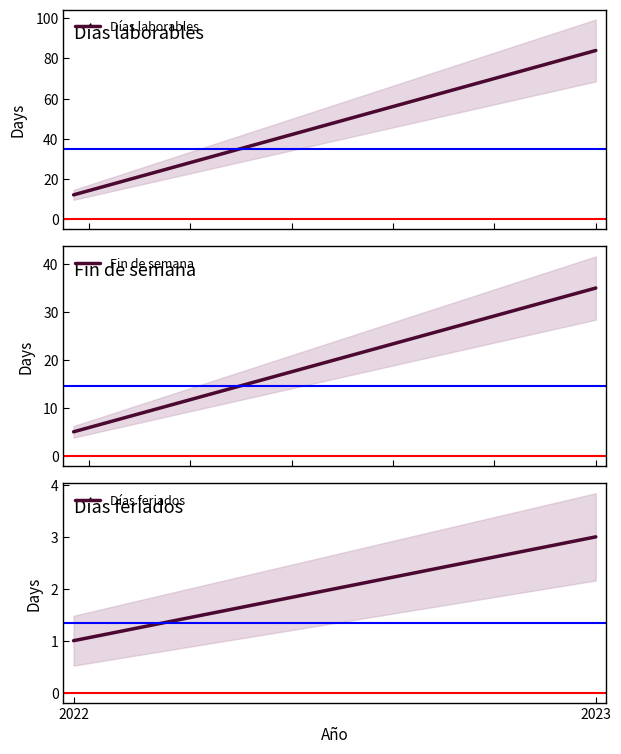

Count the number of categories in the chart.

2